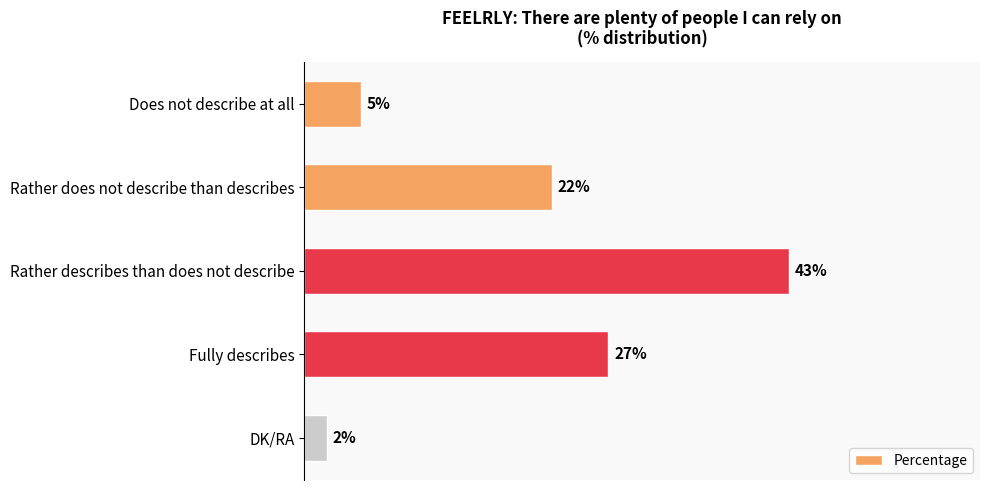

Rank the categories by value from highest to lowest.

Rather describes than does not describe, Fully describes, Rather does not describe than describes, Does not describe at all, DK/RA